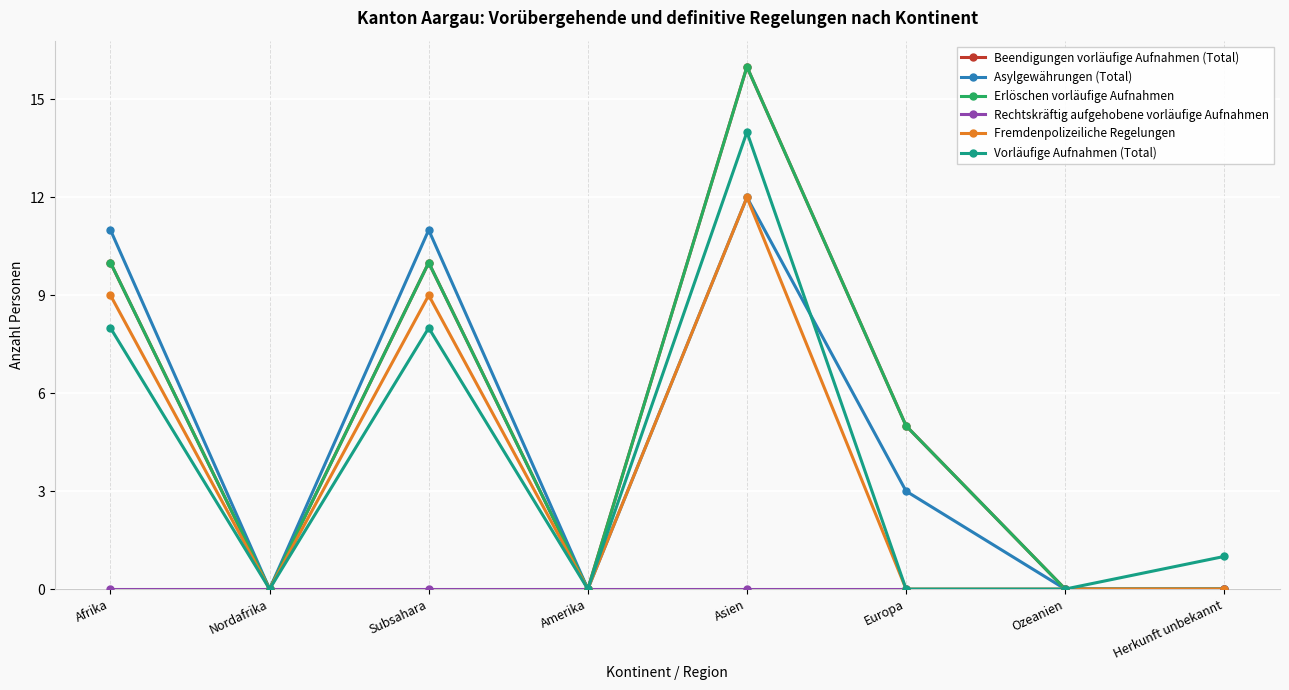

True or false: Vorläufige Aufnahmen (Total) and Erlöschen vorläufige Aufnahmen intersect in this chart.

False